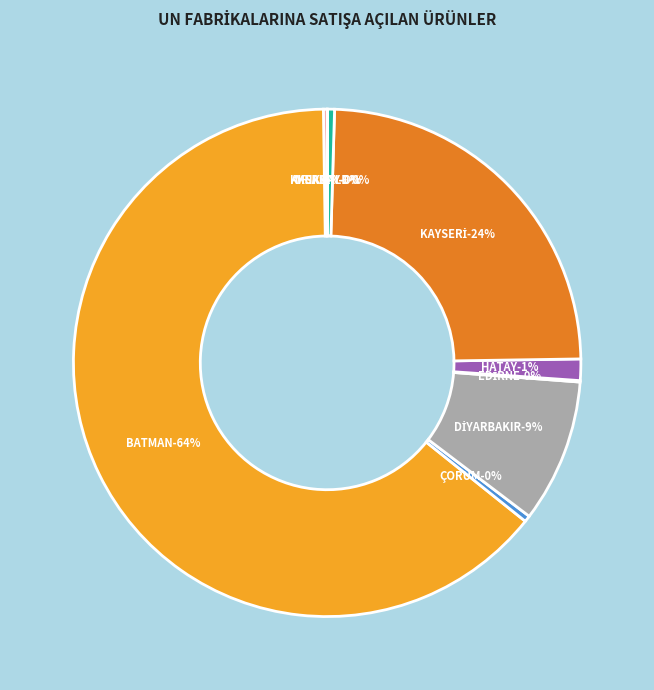

To the nearest percent, what is the difference between the HATAY and KAYSERİ slice percentages?

23%